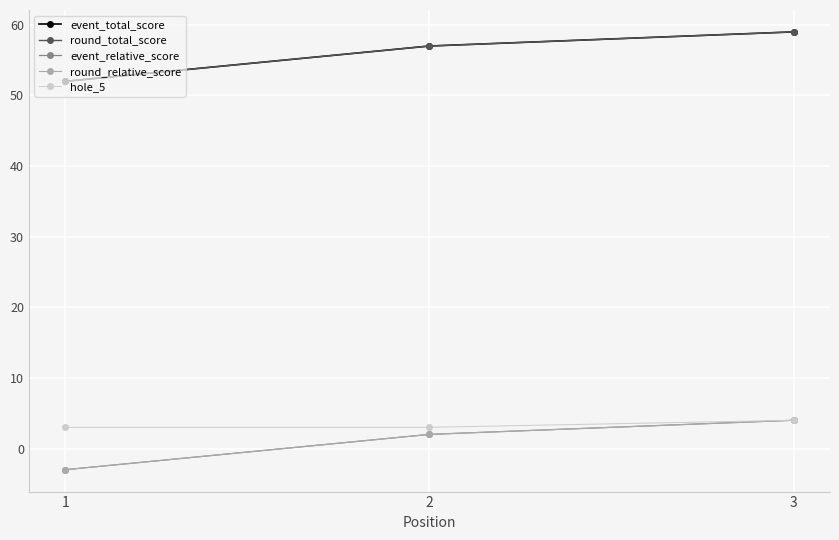

Is the value of event_relative_score at 2 greater than the value of round_total_score at 3?

No